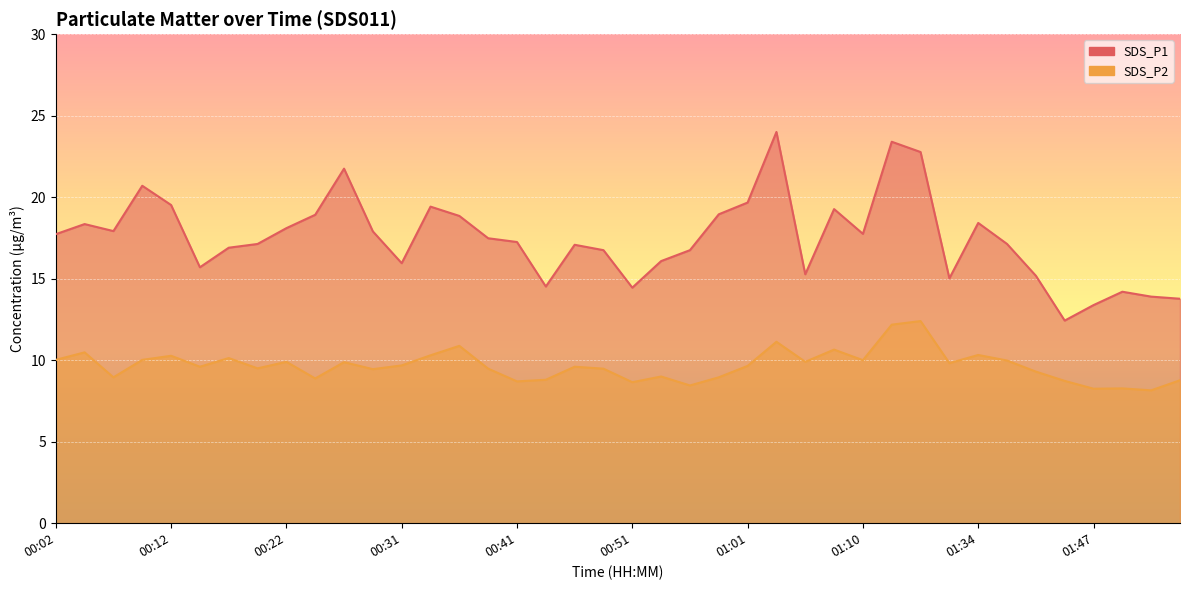

True or false: SDS_P1 has more than 1 points higher than both neighbors.

True